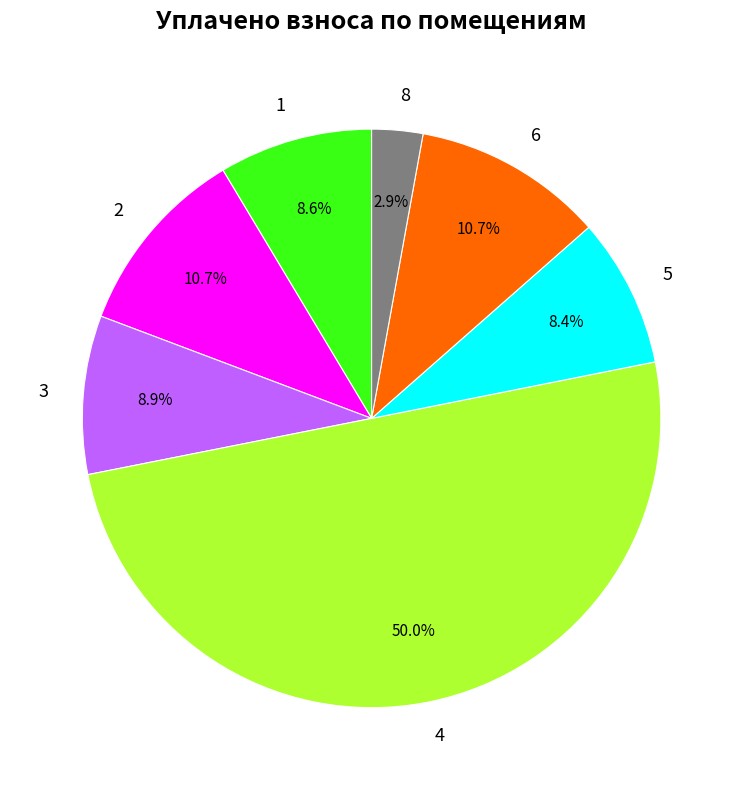

How much of the chart is everything except 3?

91.1%